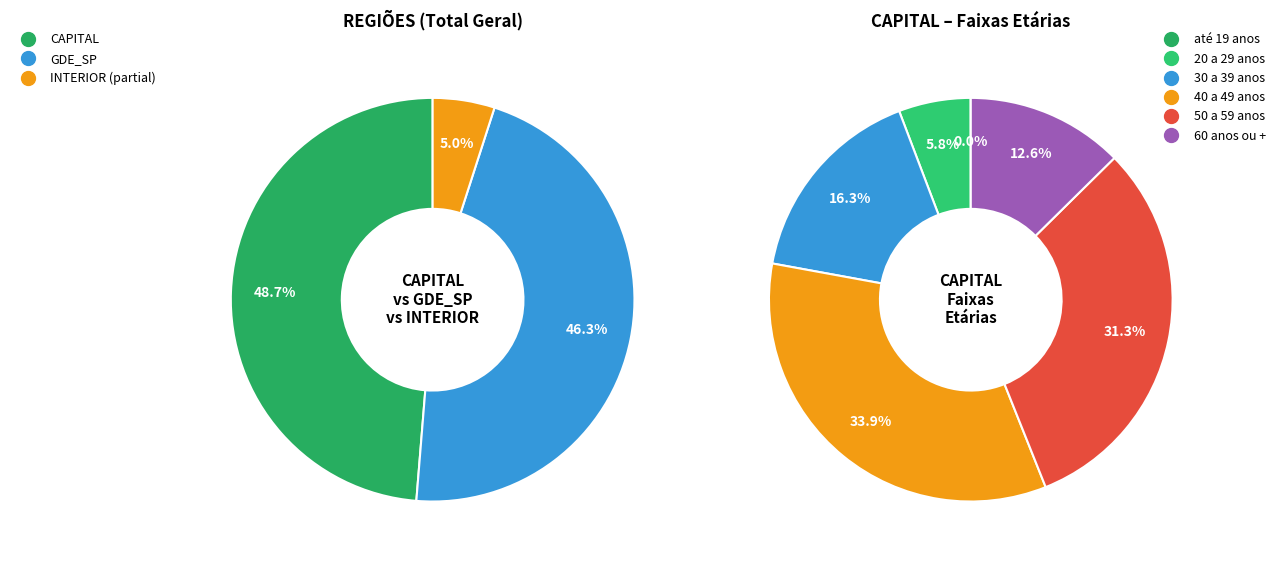

How many segments does this pie chart have?

3